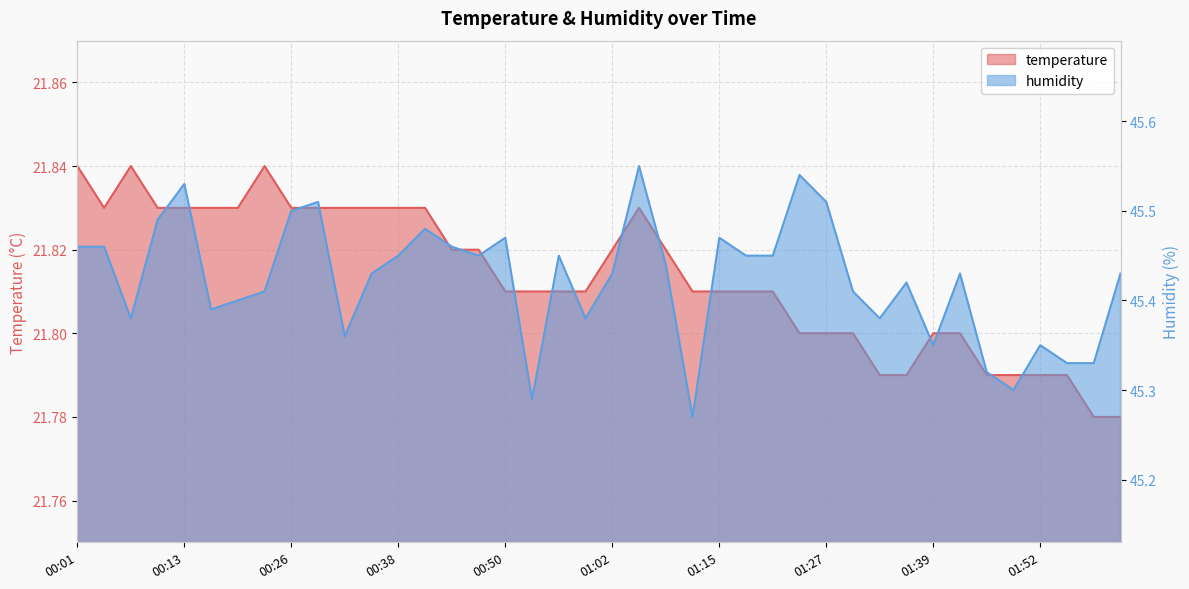

How many lines are shown in the chart?

2